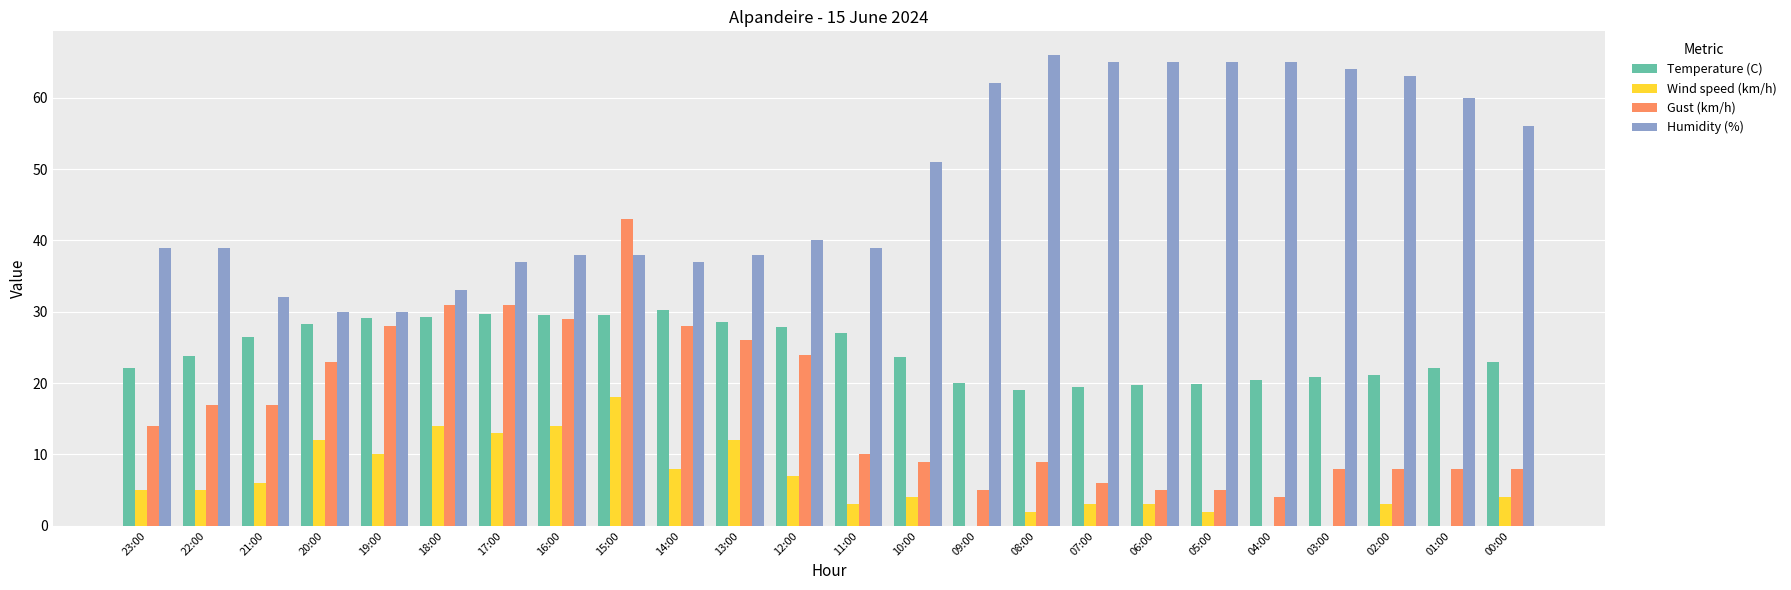

What is the sum of all Humidity (%) values?

1152.0